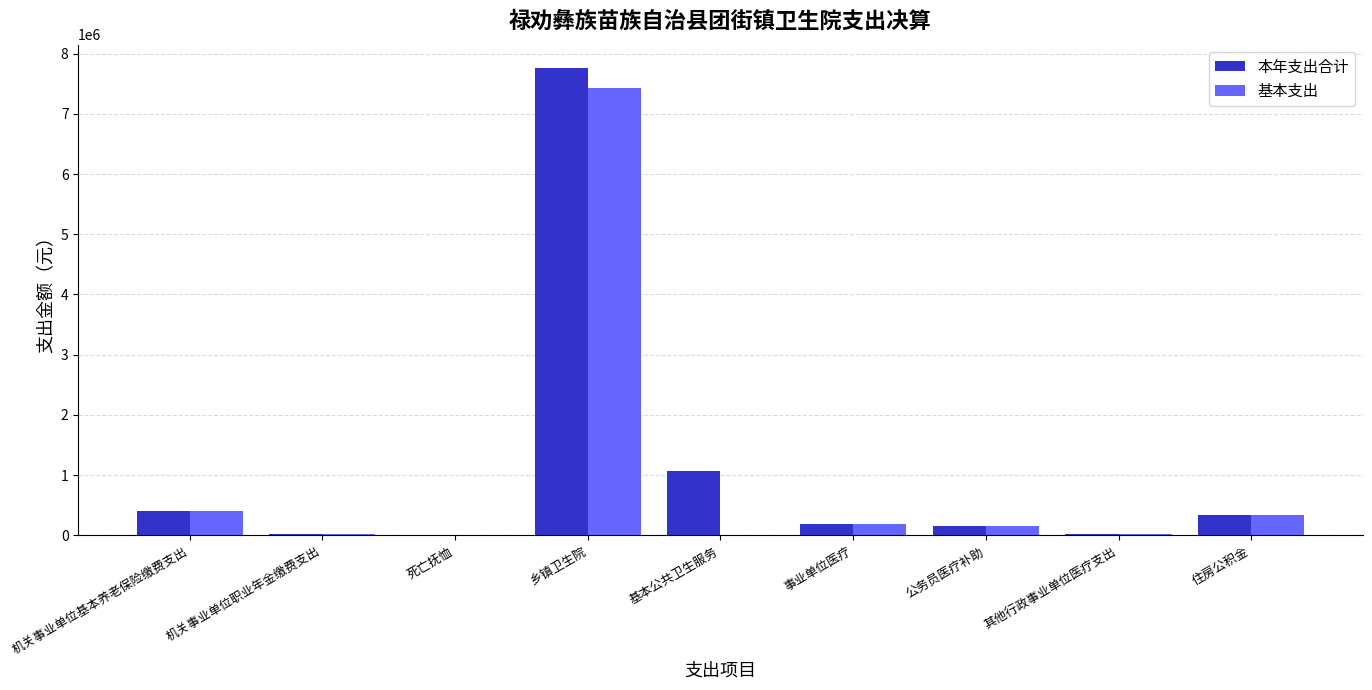

What is the sum of all 本年支出合计 values?

9958740.8